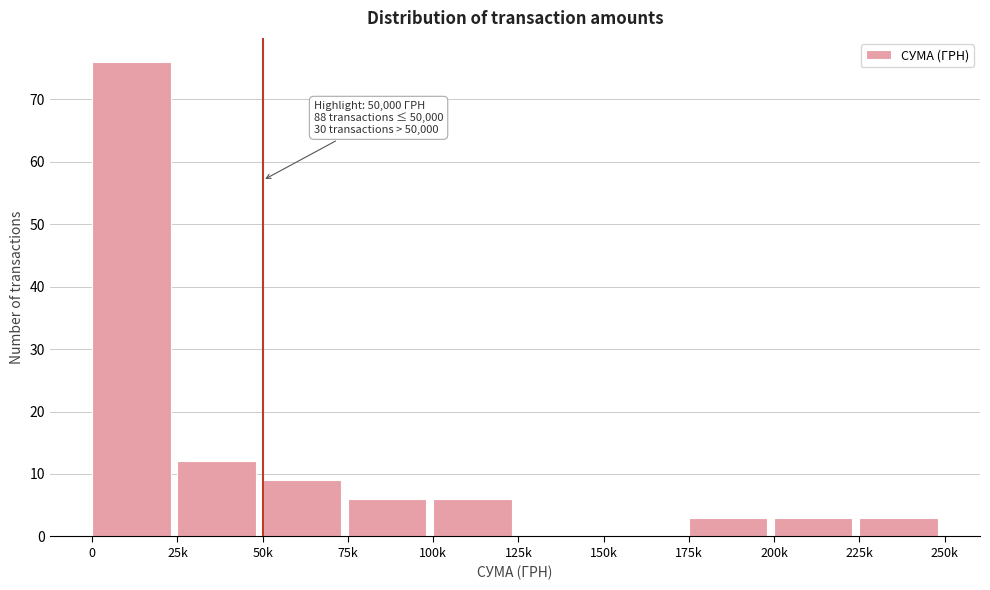

Reading left to right, what are all the values shown in this chart?

0=76	25k=12	50k=9	75k=6	100k=6	125k=0	150k=0	175k=3	200k=3	225k=3